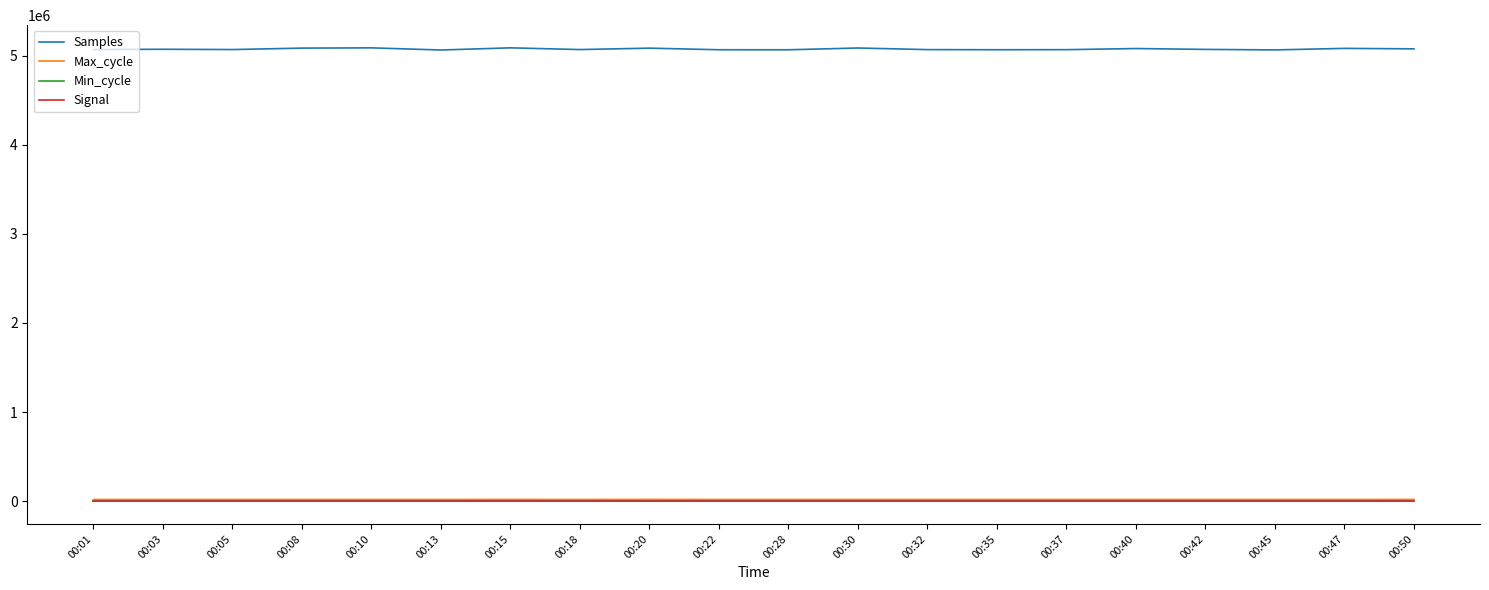

True or false: Samples and Signal cross at least once.

False